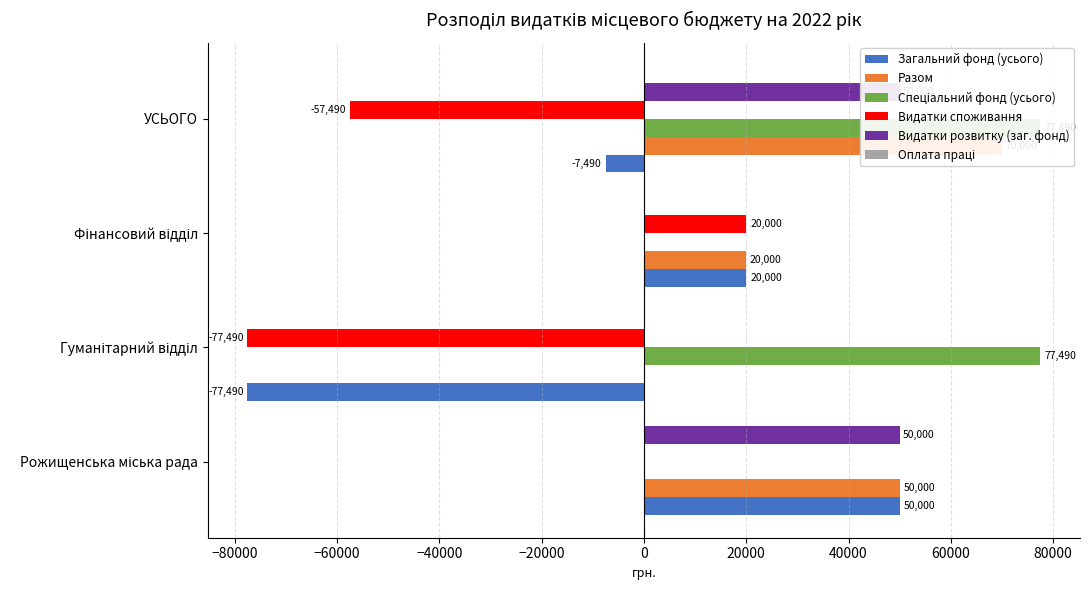

What is the value of the Загальний фонд (усього) bar at the 3rd from the left?

20000.0